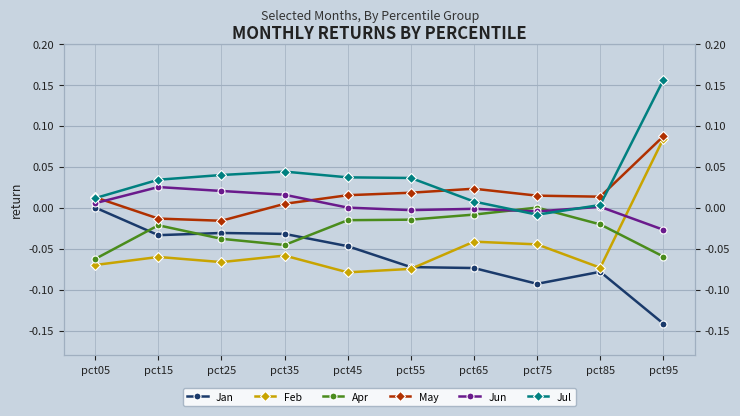

Where is Jan nearest to the value 0?

pct05